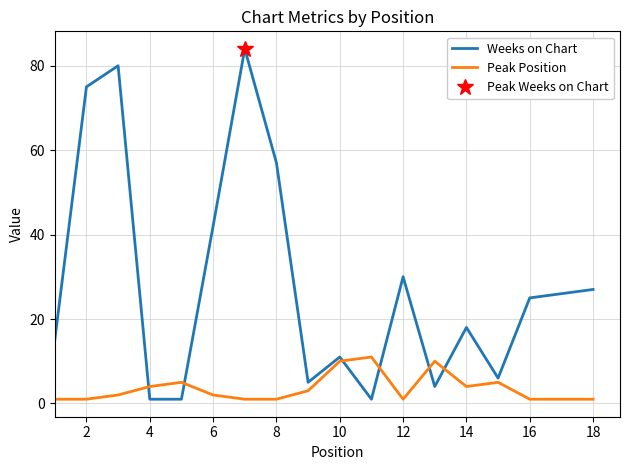

After their last crossing, which series has the higher values: Peak Position or Weeks on Chart?

Weeks on Chart